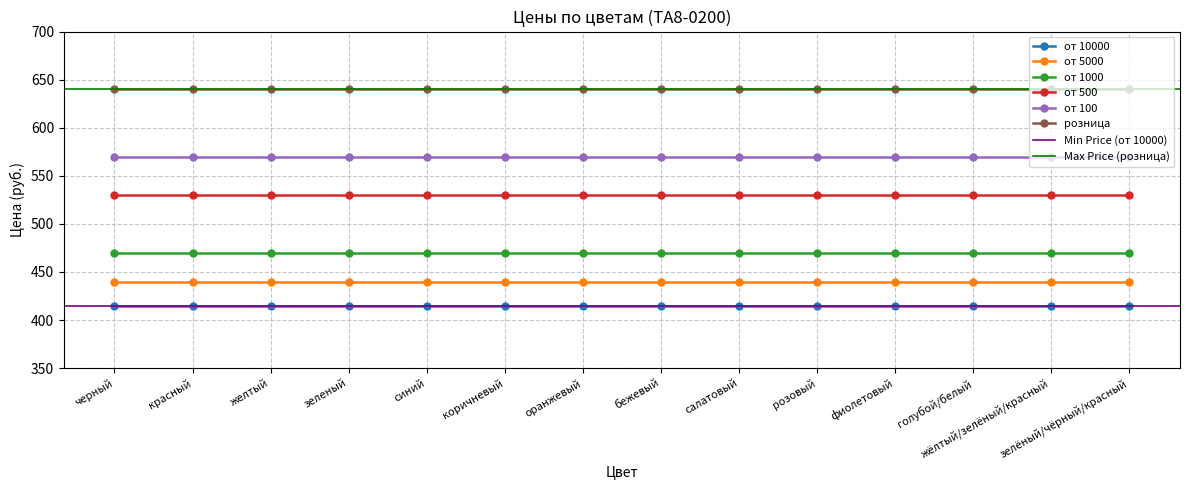

True or false: от 10000 has a value of 554 at фиолетовый.

False